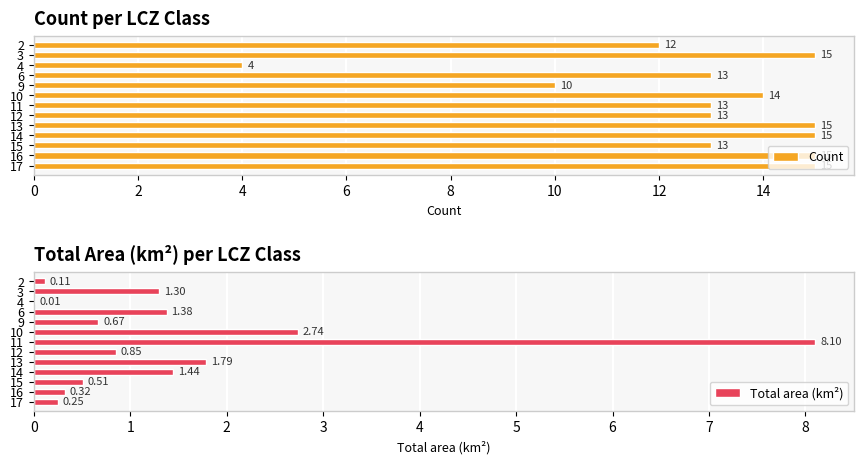

At how many categories does at least one series exceed 2?

13